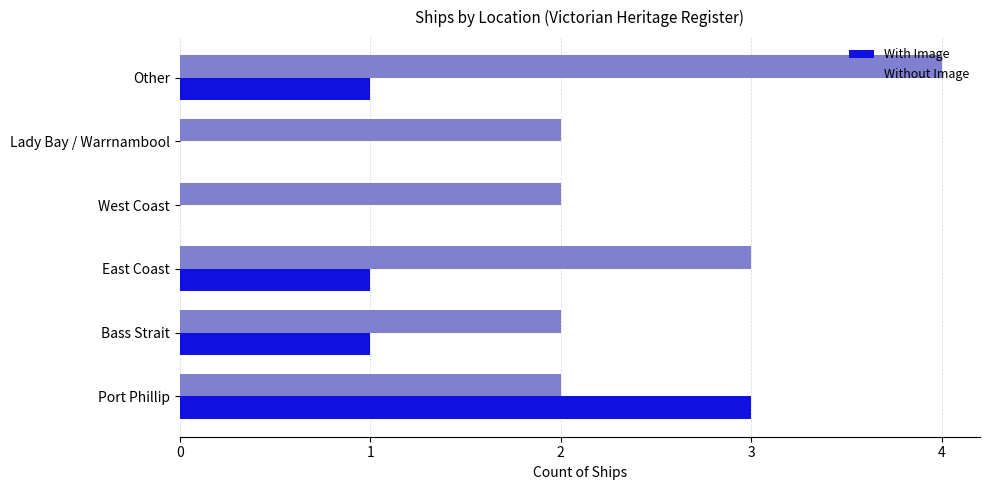

What is the sum of all With Image values?

6